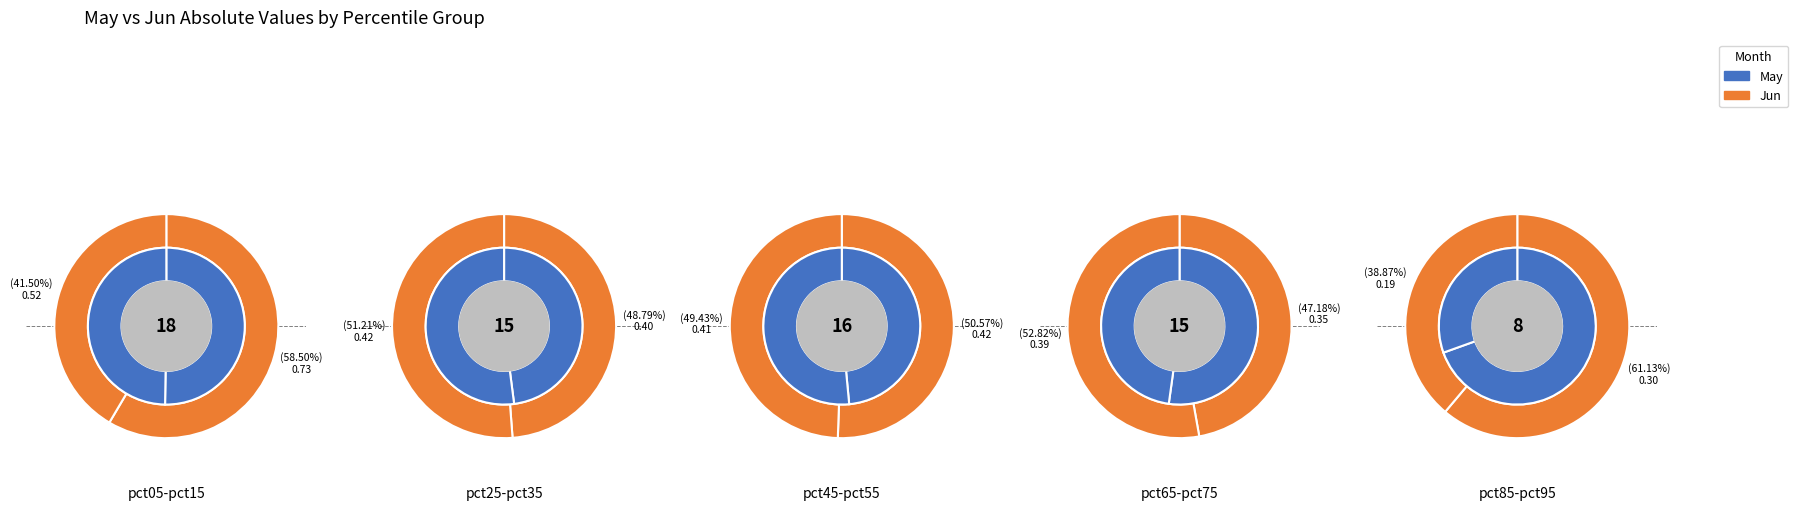

To the nearest percent, what is the combined percentage of values_may and 2?

30%